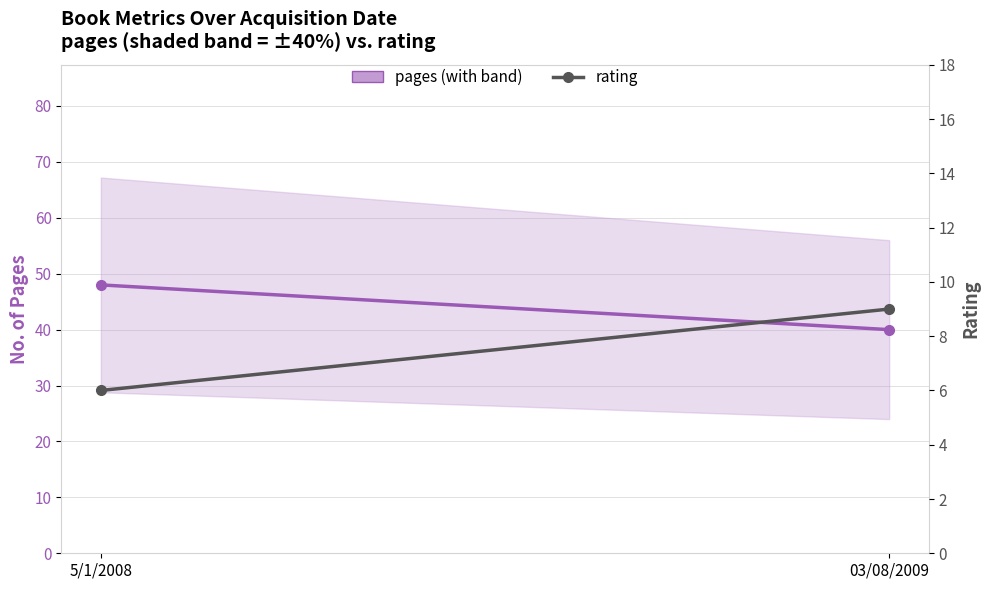

Which category has the lowest value across all series?

5/1/2008